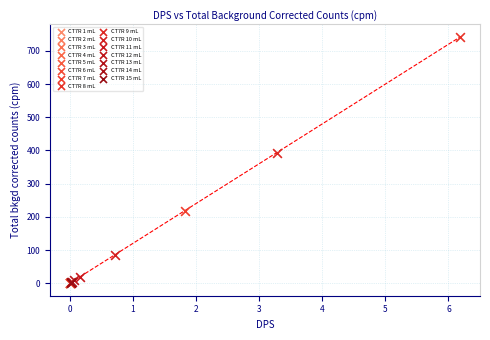

What are all the series names shown in the legend?

CT7R 1 mL, CT7R 2 mL, CT7R 3 mL, CT7R 4 mL, CT7R 5 mL, CT7R 6 mL, CT7R 7 mL, CT7R 8 mL, CT7R 9 mL, CT7R 10 mL, CT7R 11 mL, CT7R 12 mL, CT7R 13 mL, CT7R 14 mL, CT7R 15 mL